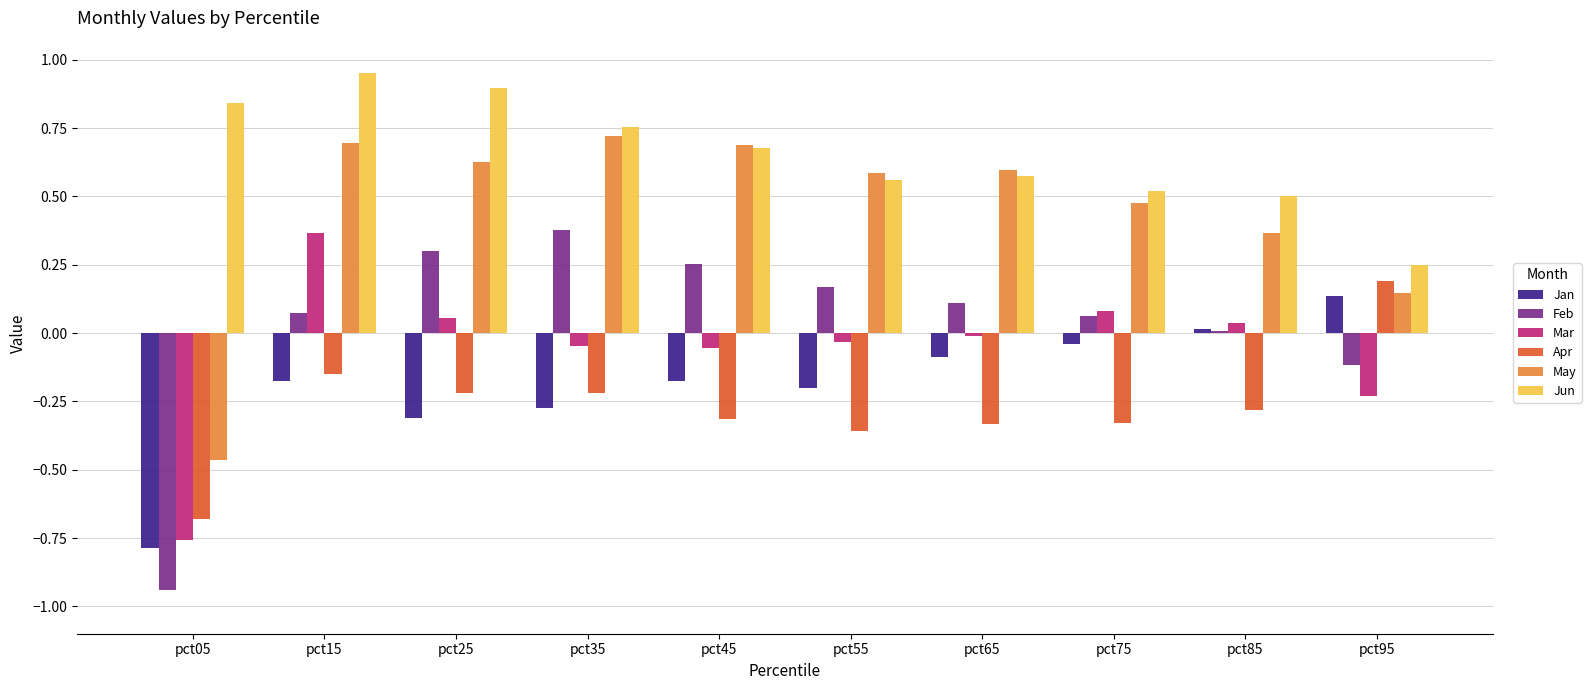

Which category has the highest value in the Mar series?

pct15